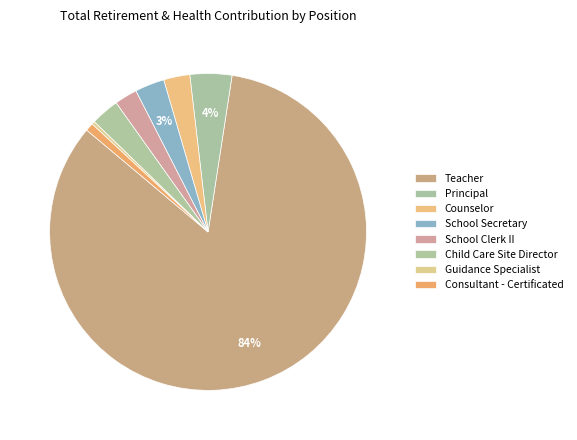

To the nearest percent, what portion does Counselor represent?

3%